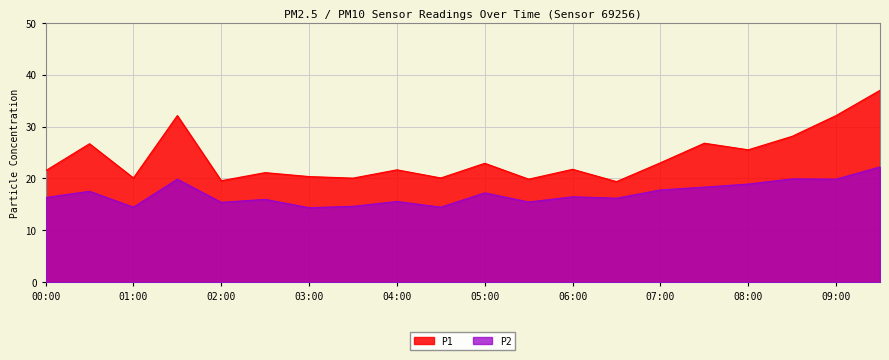

Reading left to right, list all the values displayed in this chart.

P1: 21.5	26.7	20.1	32.1	19.6	21.1	20.4	20.1	21.7	20.1	22.9	19.9	21.8	19.4	23.0	26.8	25.5	28.1	32.1	37.0
P2: 16.3	17.5	14.5	19.9	15.4	16.0	14.4	14.6	15.6	14.5	17.2	15.5	16.5	16.2	17.8	18.3	18.9	19.9	19.9	22.2